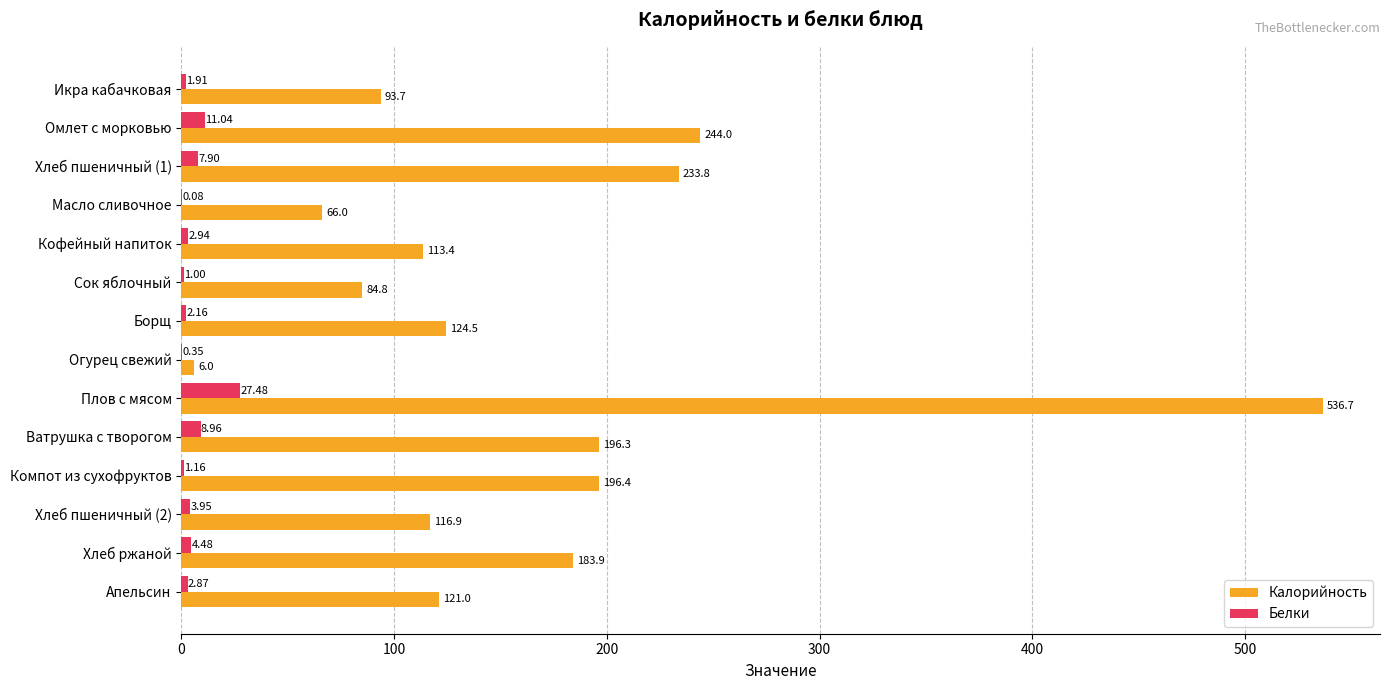

At which category is the sum across all series the highest?

Плов с мясом